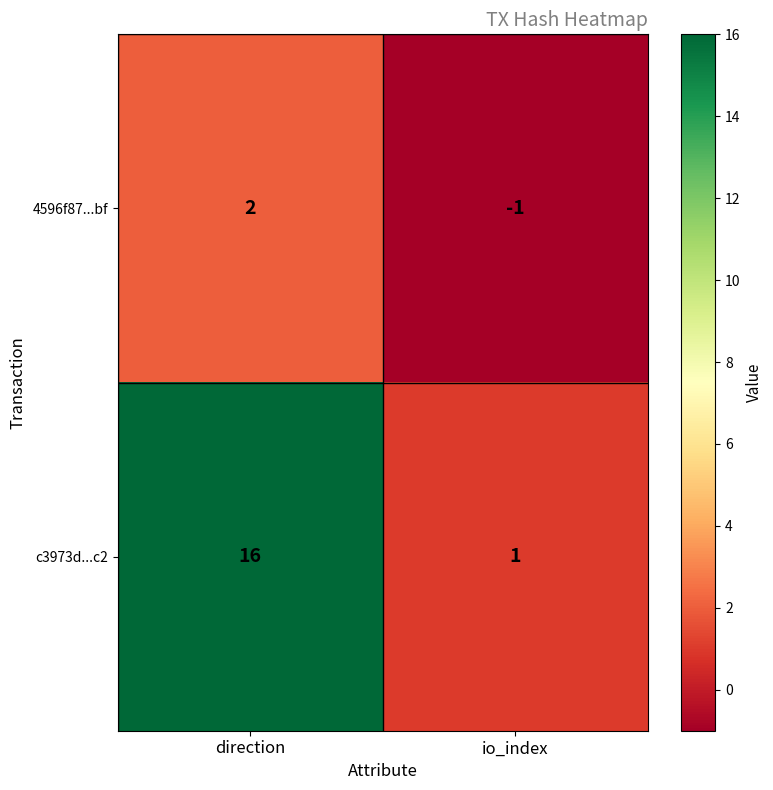

Reading left to right, what are all the values shown in this chart?

4596f87...bf: 2	-1
c3973d...c2: 16	1